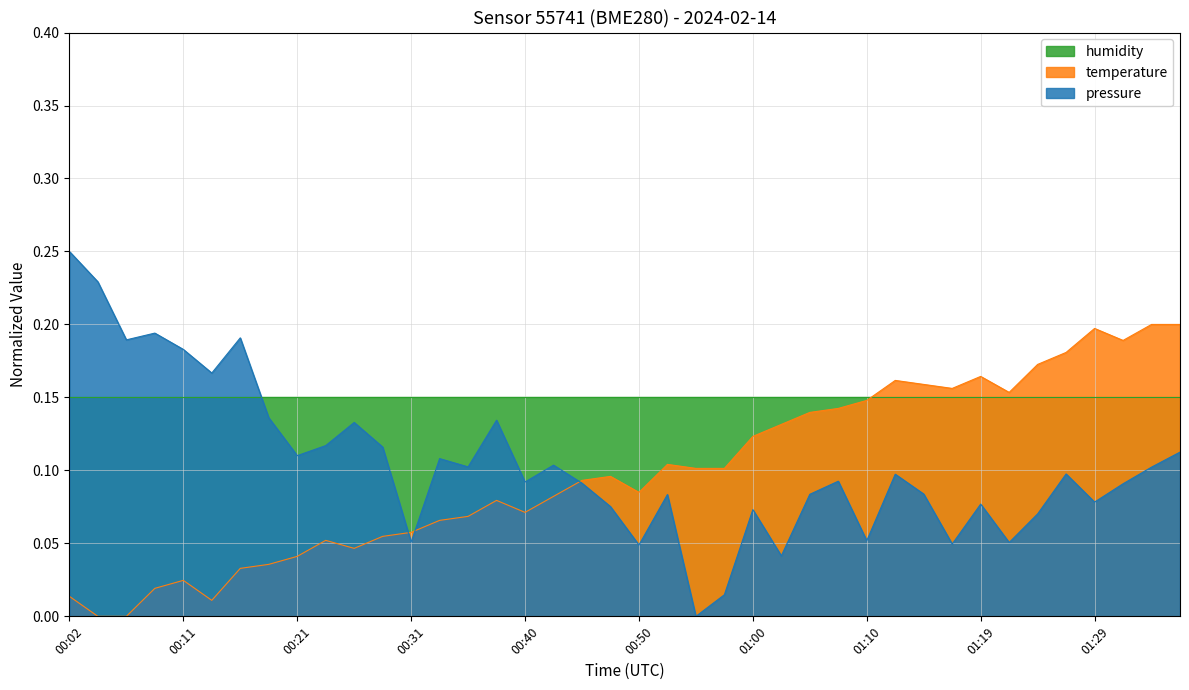

How many interior local peaks does the temperature series have?

8